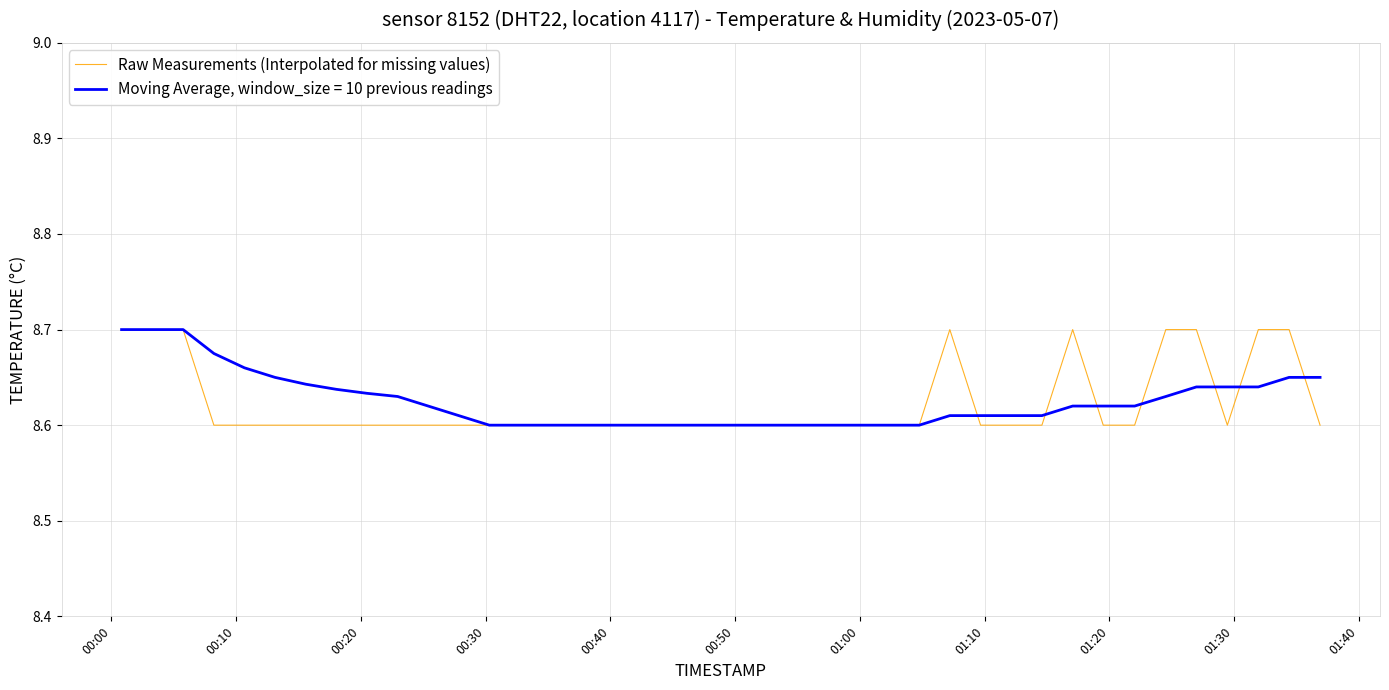

Rank the series by their average value, from lowest to highest.

Raw Measurements (Interpolated for missing values), Moving Average, window_size = 10 previous readings